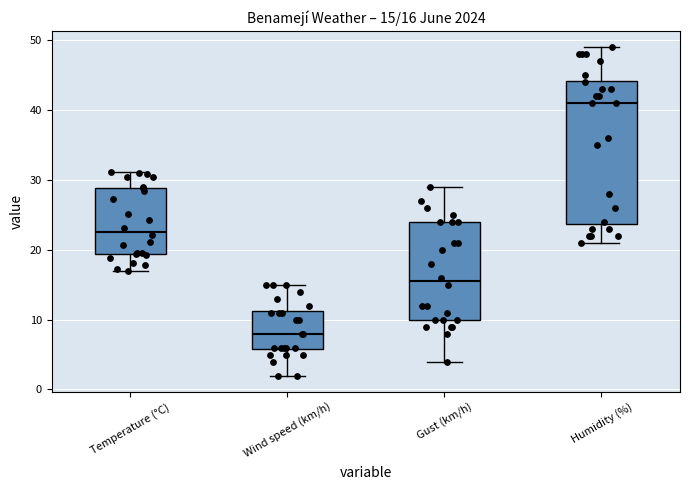

Comparing the boxes themselves (not the whiskers), which one is the tallest?

Humidity (%)